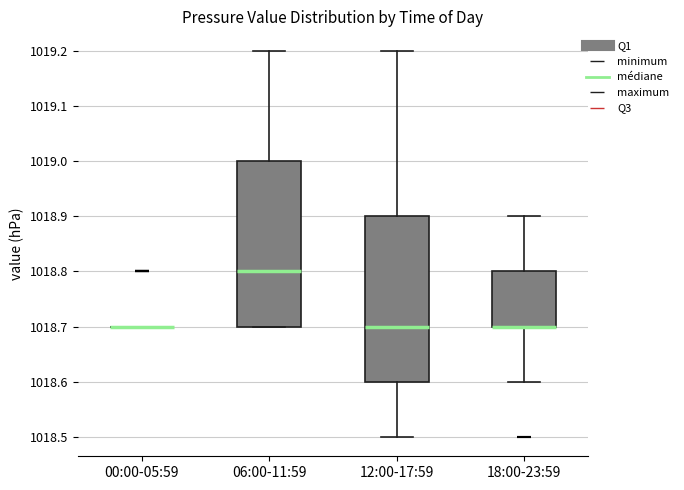

Reading left to right, read every box against the y-axis: the position of its median line, the range the box covers, and the ends of its whiskers. The values are not printed on the chart, so give them approximately, as read against the axis.

00:00-05:59: box collapsed to a line at 1018.7, whiskers 1018.7 to 1018.7
06:00-11:59: median 1018.8, box 1018.7 to 1019.0, whiskers 1018.7 to 1019.2
12:00-17:59: median 1018.7, box 1018.6 to 1018.9, whiskers 1018.5 to 1019.2
18:00-23:59: median 1018.7 (drawn on the box's lower edge), box 1018.7 to 1018.8, whiskers 1018.6 to 1018.9